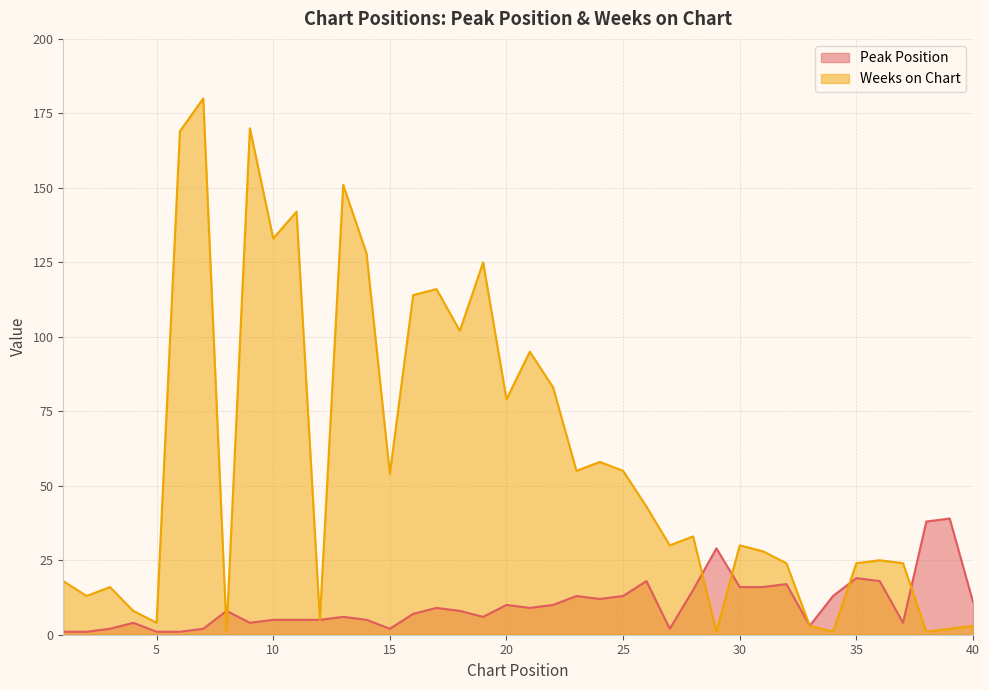

What is the difference between the maximum and minimum values in the Weeks on Chart series?

179